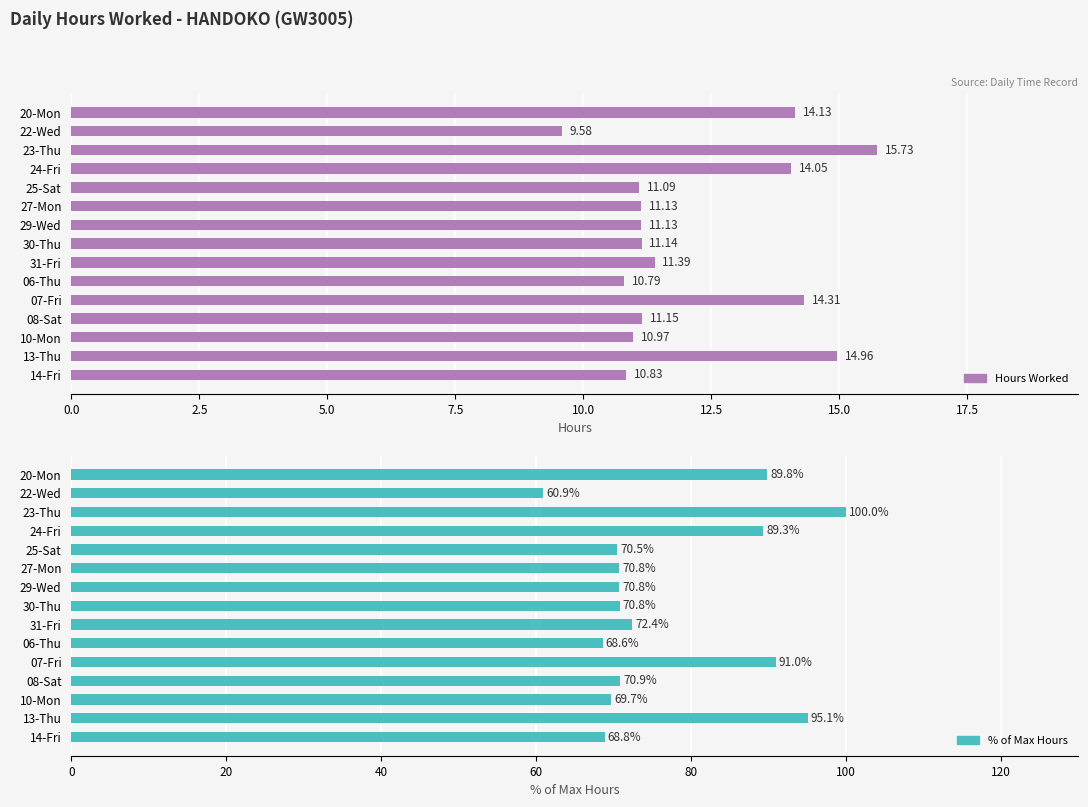

What is the greatest value displayed?

100.0